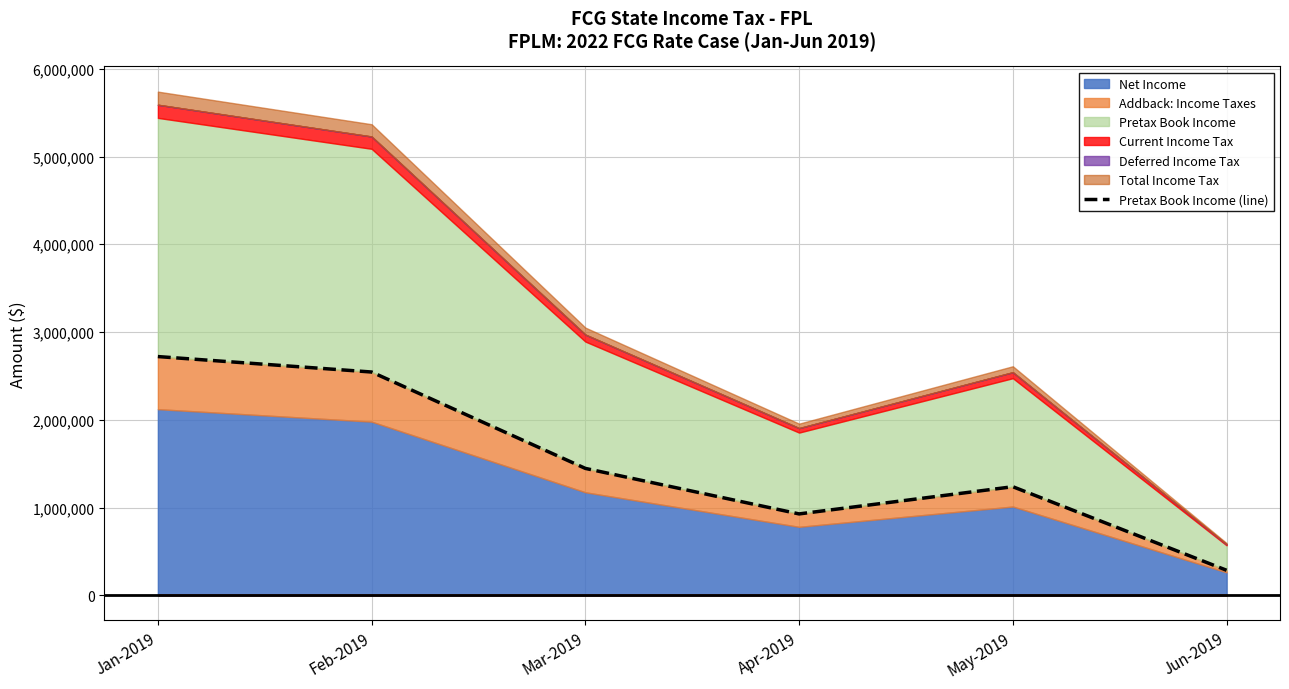

Does the chart have visible grid lines?

Yes